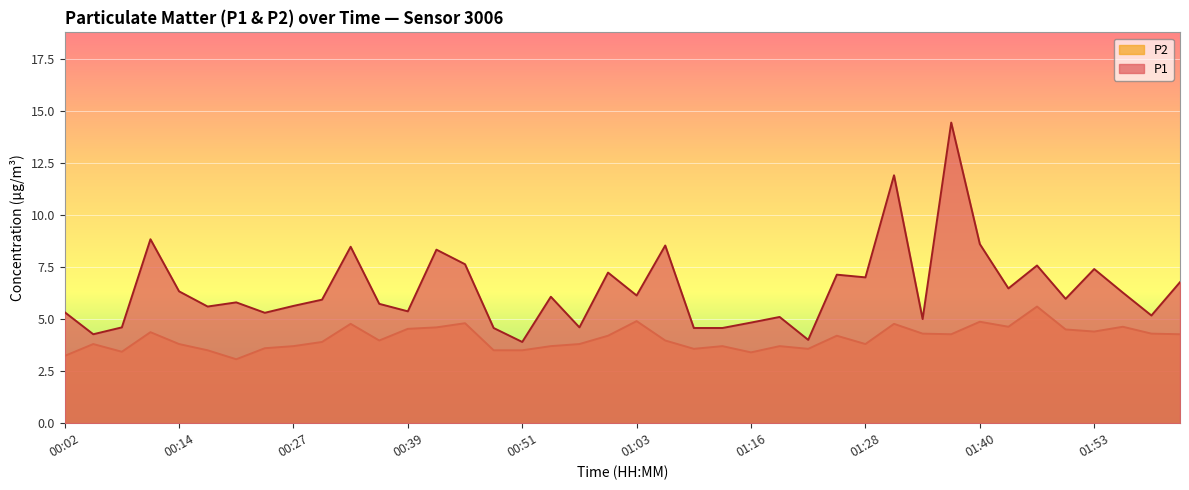

What is the spread (max minus min) of values at 00:17?

2.1